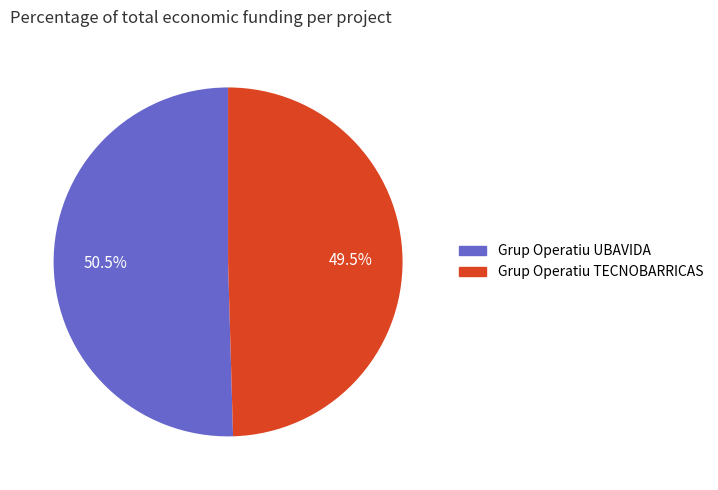

How much of the chart is everything except Grup Operatiu TECNOBARRICAS?

50.5%